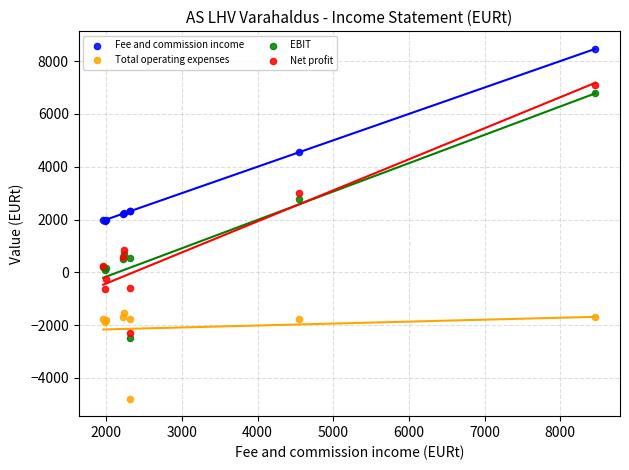

Which series contains the highest Y value?

Fee and commission income